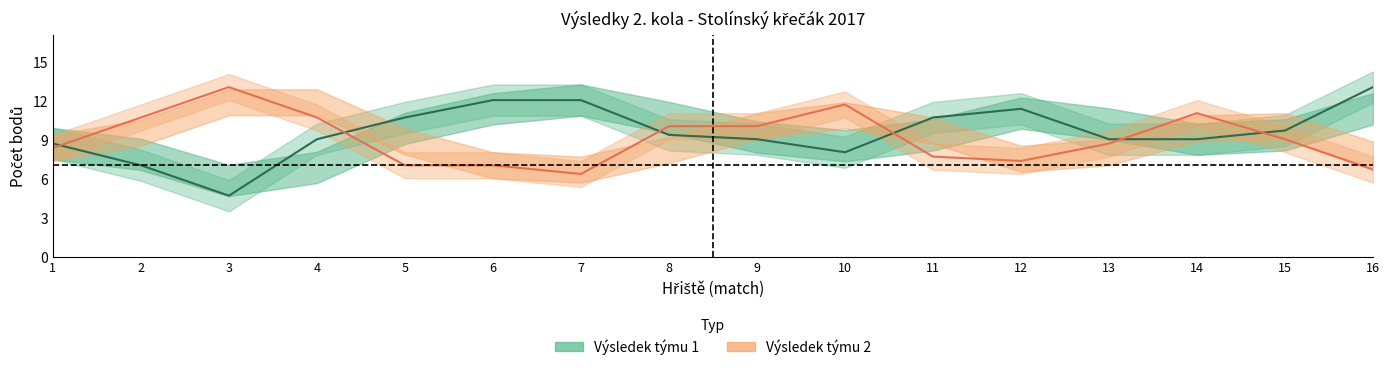

Is it true that Výsledek týmu 2 equals 6.7 at 16?

True